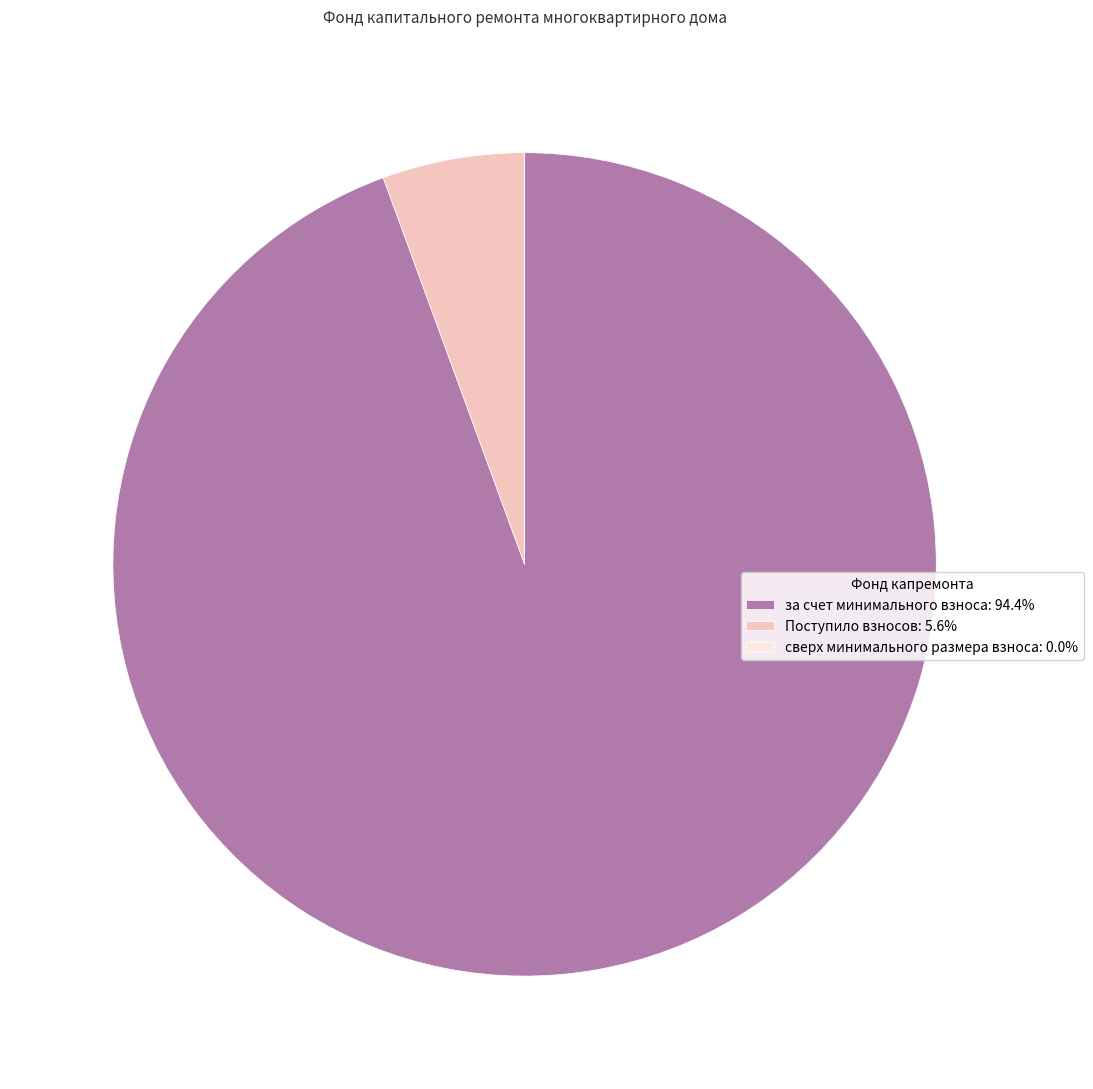

Does за счет минимального взноса: 94.4% represent more than half of the total?

Yes